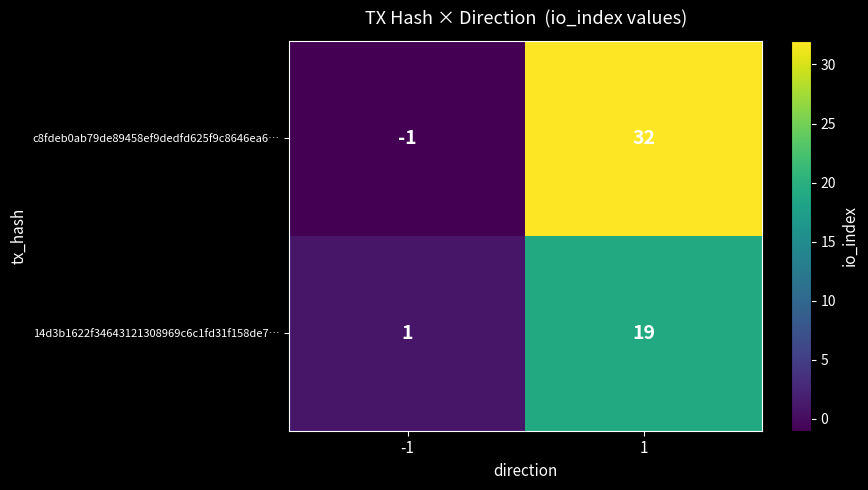

What is the difference between the 14d3b1622f34643121308969c6c1fd31f158de7… values at -1 and 1?

18